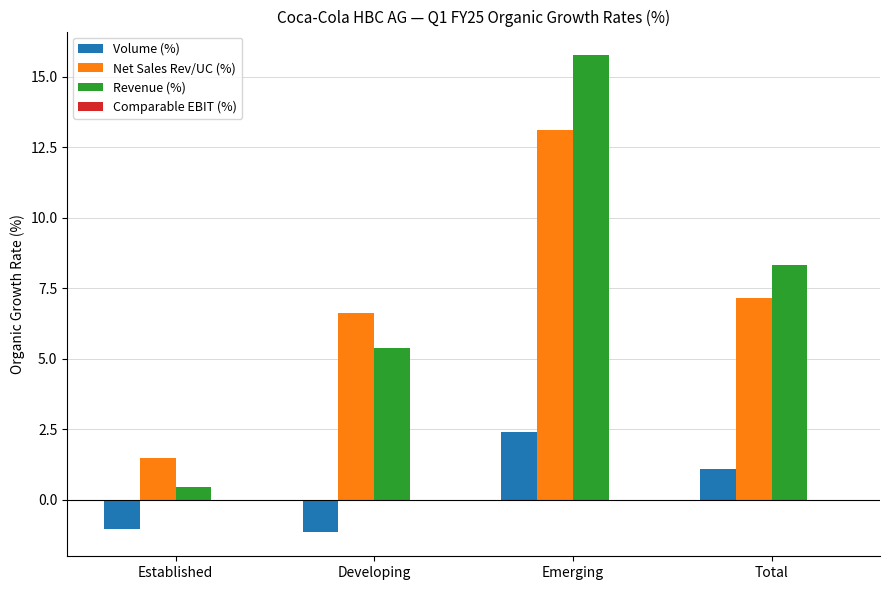

At Total, list the series in order from largest to smallest.

Revenue (%), Net Sales Rev/UC (%), Volume (%)